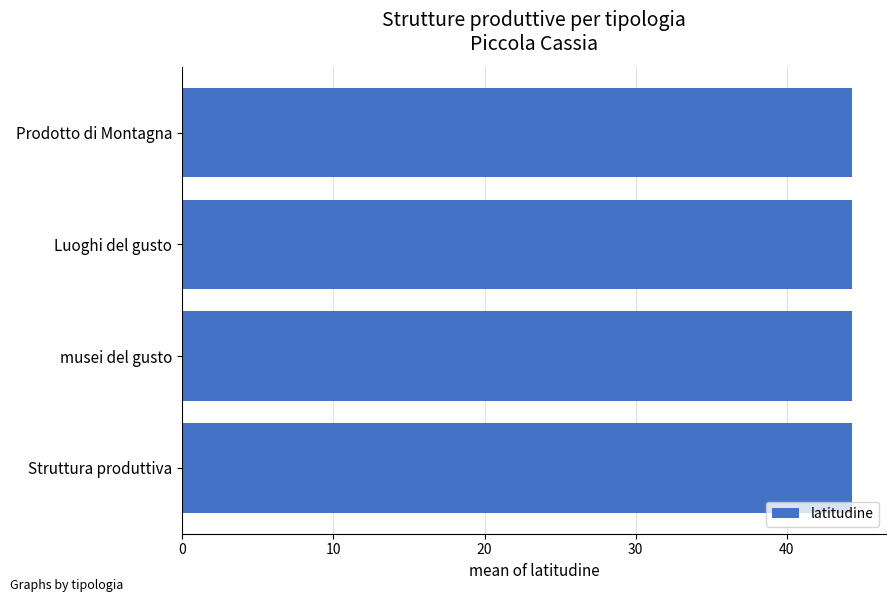

What is the greatest value displayed?

44.3